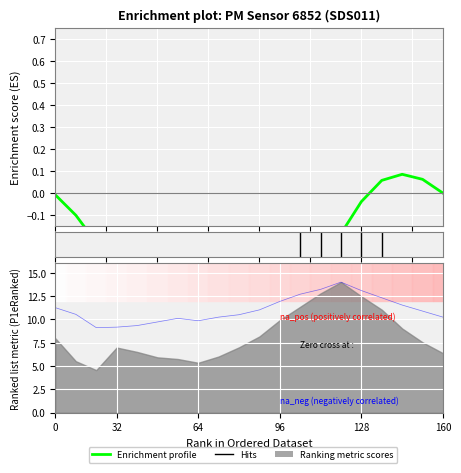

What is the greatest value displayed?

14.0